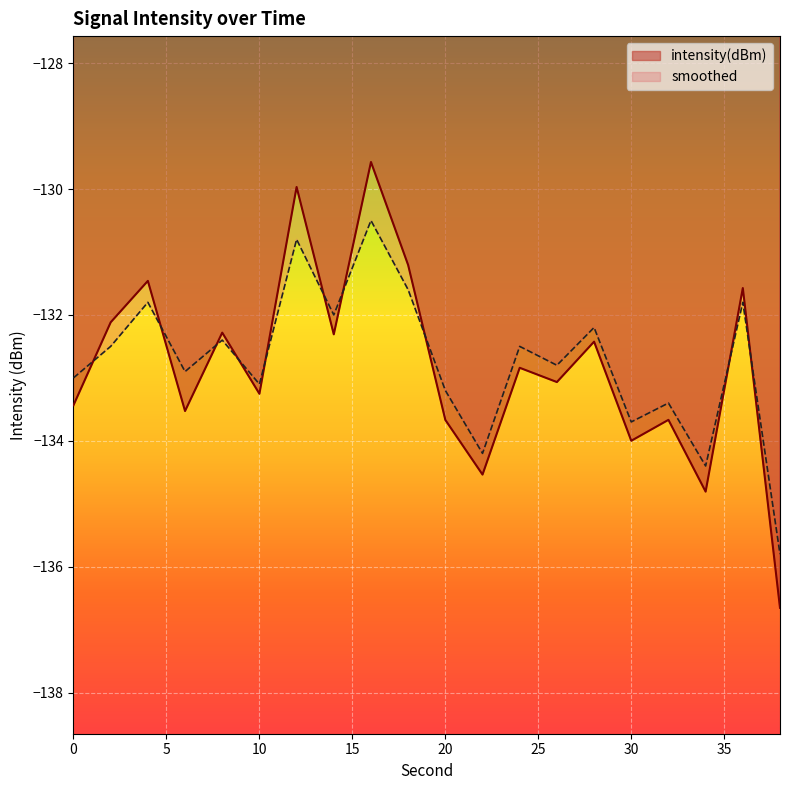

After their last crossing, which series has the higher values: intensity(dBm) or smoothed?

smoothed